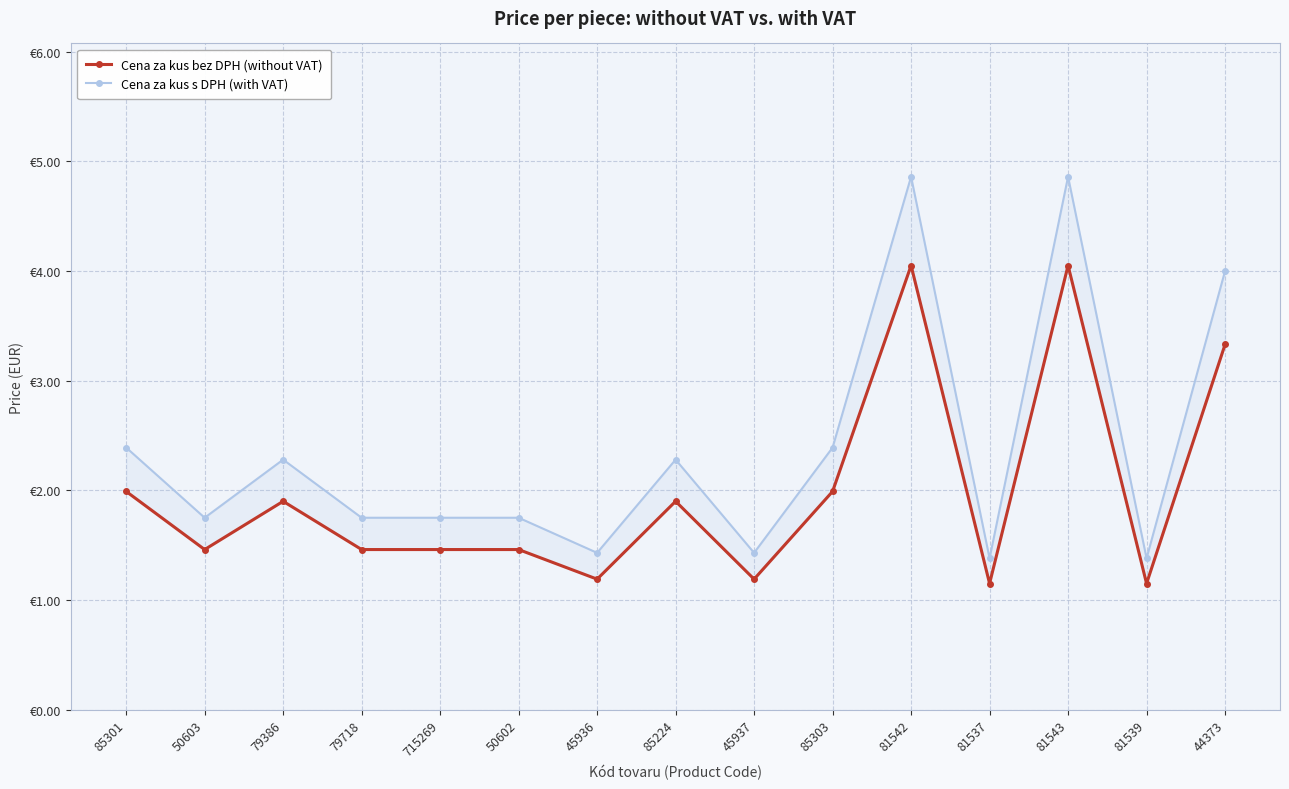

How many data points does each series have?

15